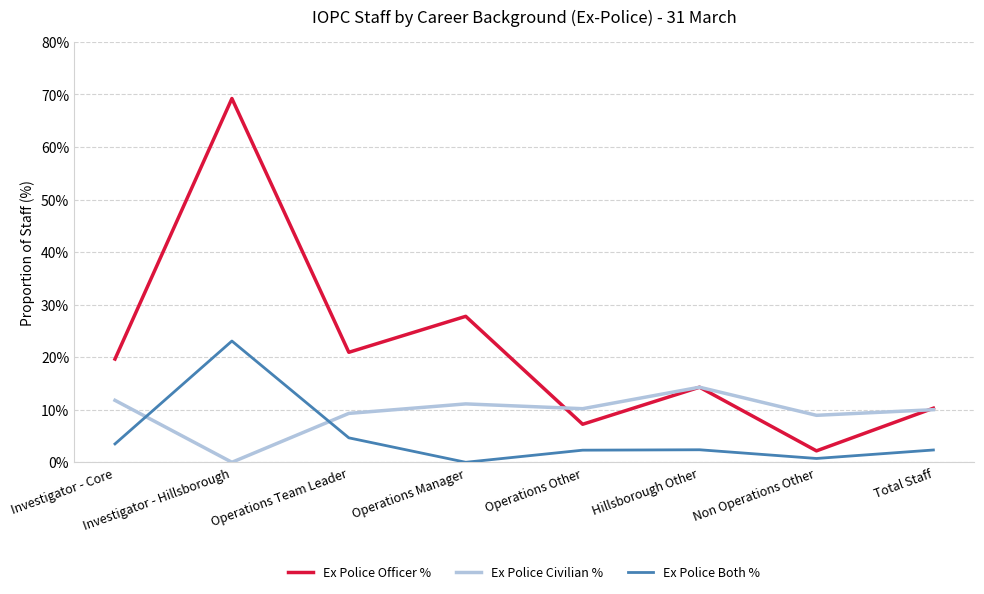

What is the approximate value of Ex Police Officer % at Operations Other?

7.2